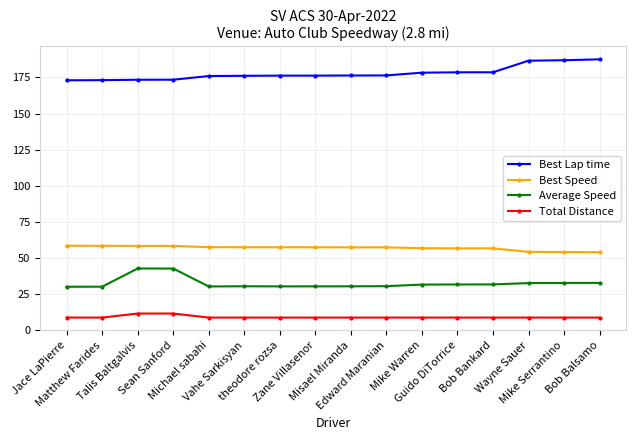

List the series in order of their peak value, lowest first.

Total Distance, Average Speed, Best Speed, Best Lap time